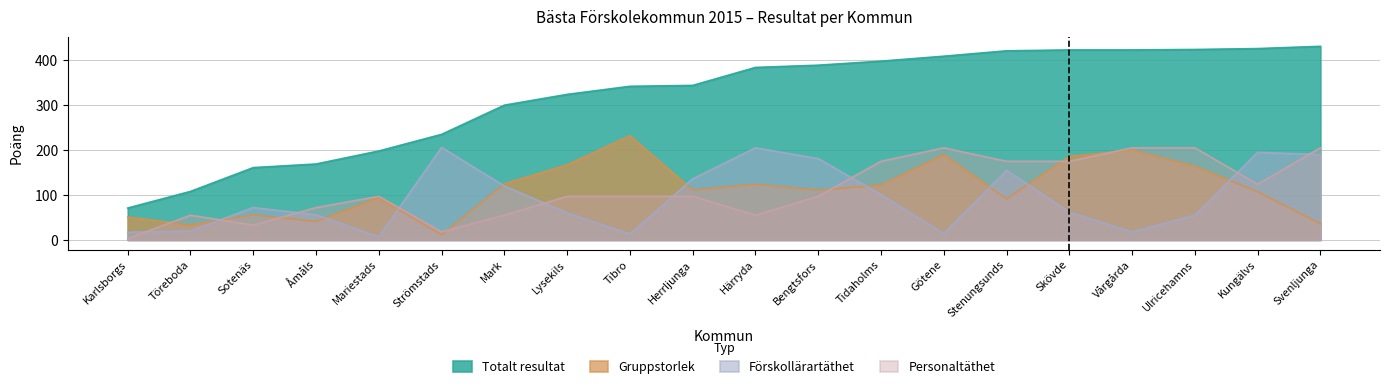

True or false: Gruppstorlek and Totalt resultat intersect in this chart.

False